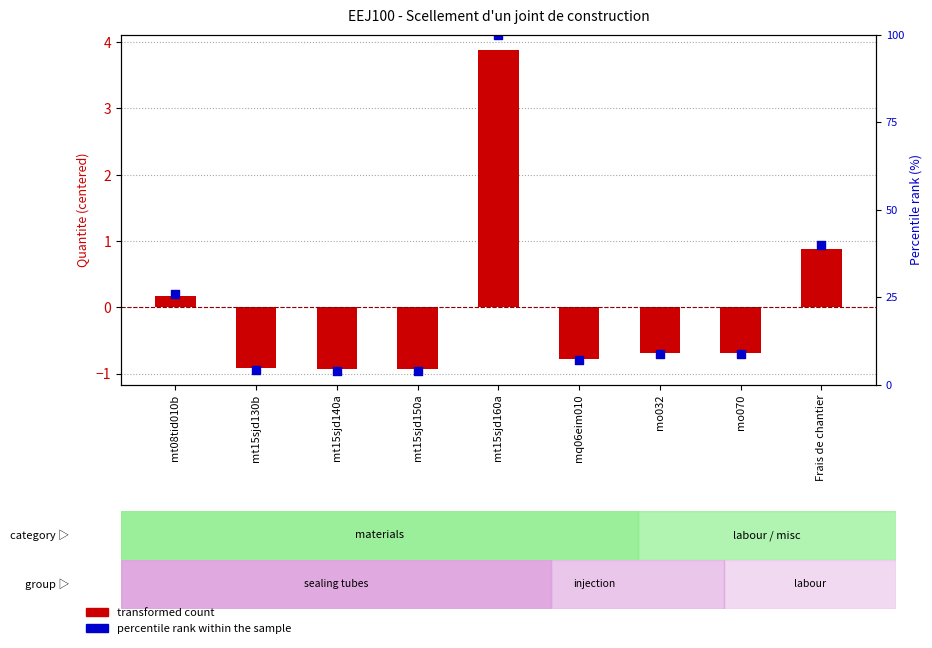

What are all the series names shown in the legend?

transformed count, percentile rank within the sample